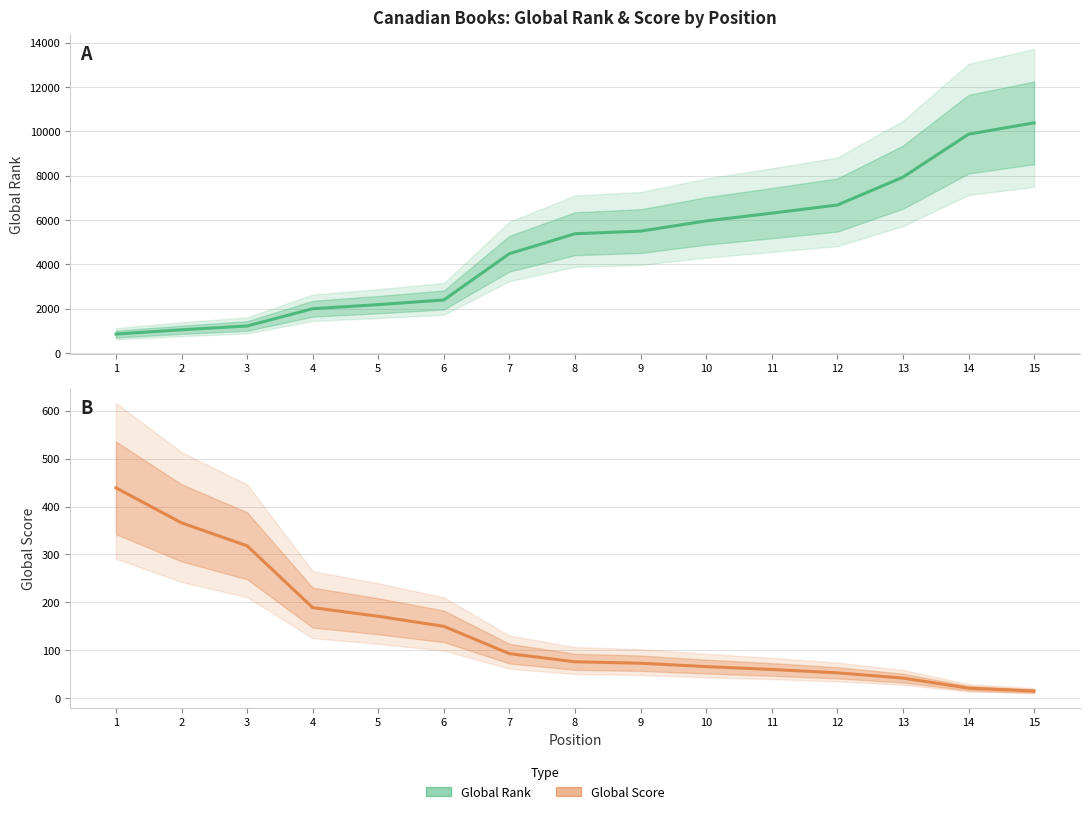

How many data points in Global Score are above 76?

7